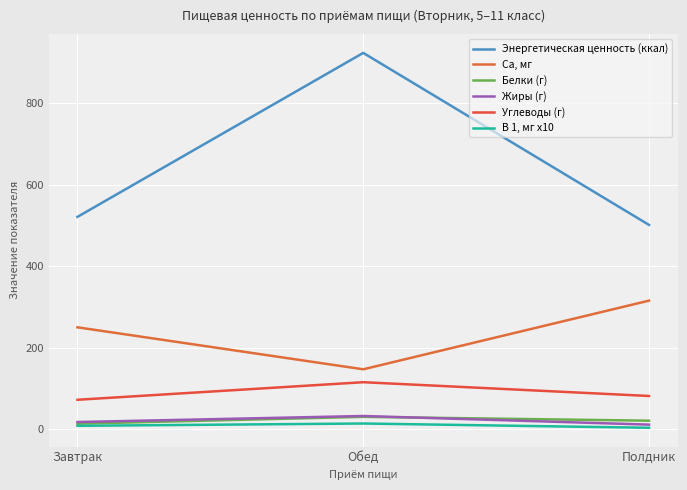

What is the maximum value shown in the chart?

922.9